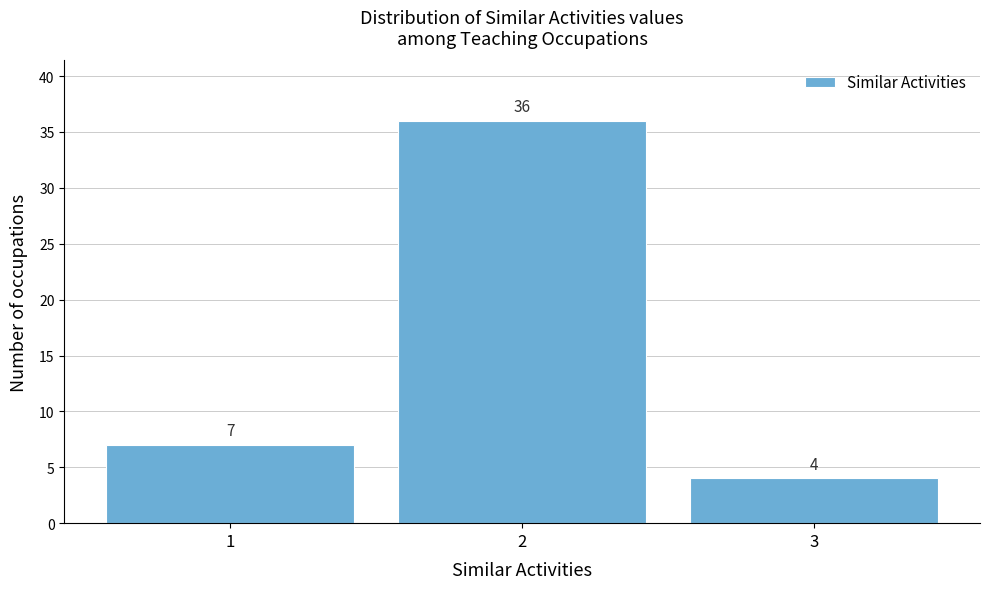

What is the height of the bar covering 0.5 to 1.5 on the x-axis?

7